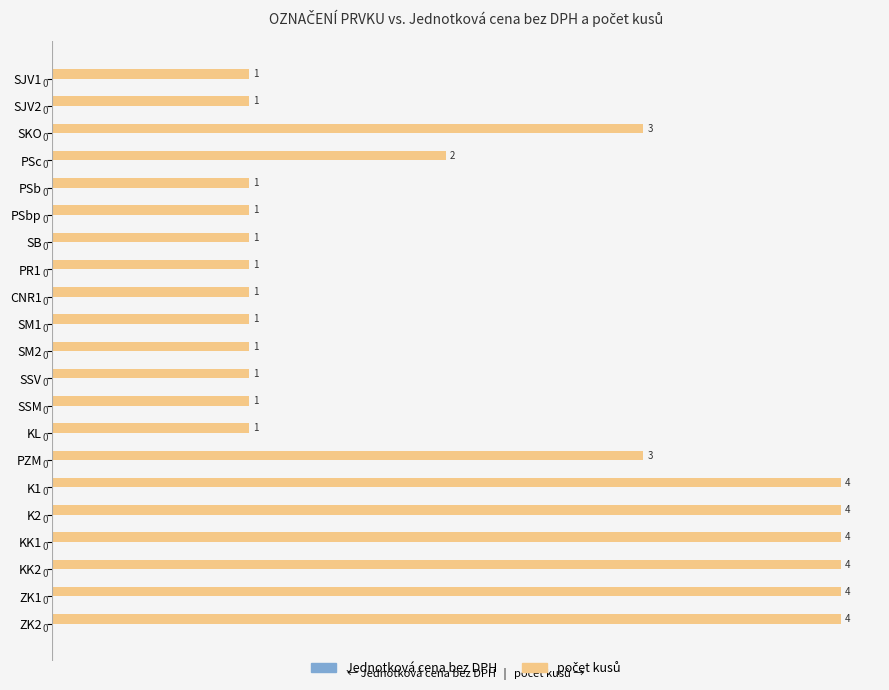

Does the chart contain stacked bars?

No